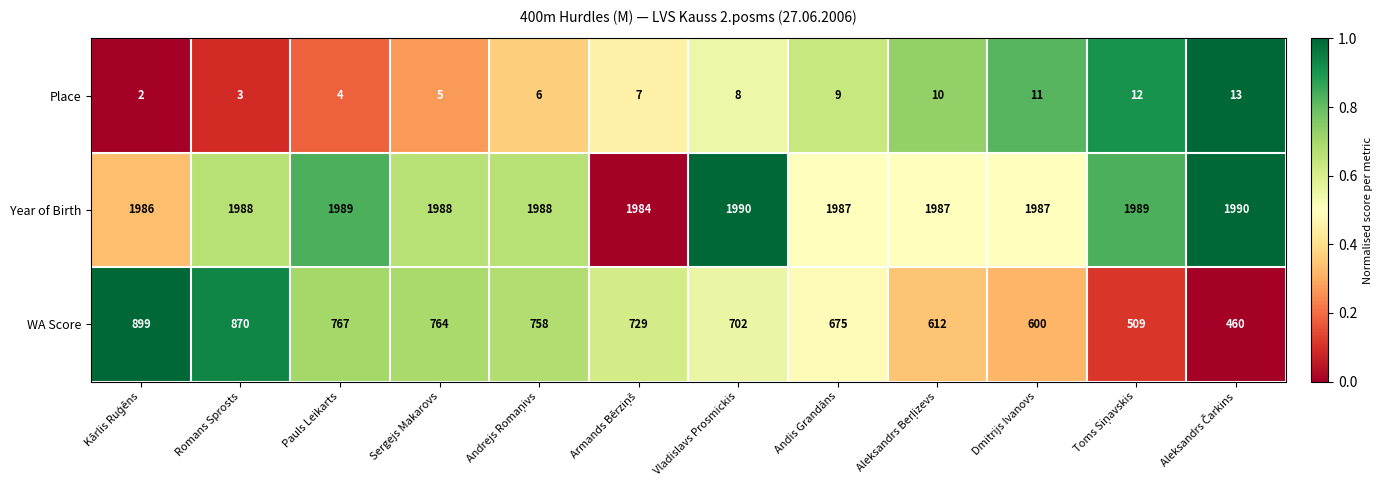

What is the difference between the second highest and second lowest values in the WA Score series?

361